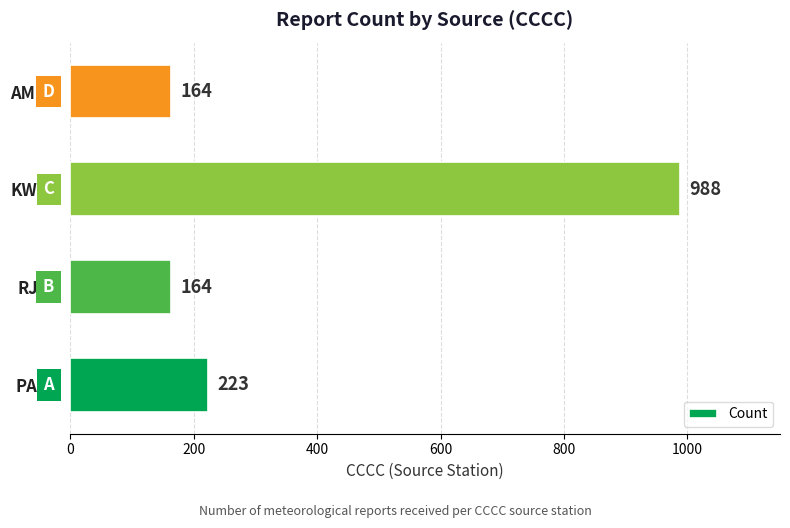

What is the sum of all values?

1539